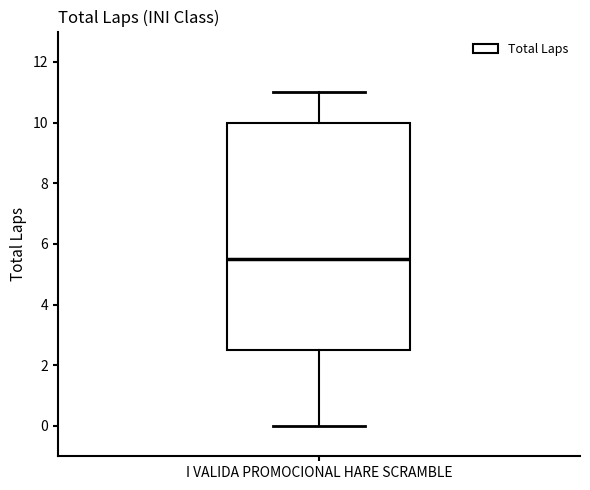

Where is the upper edge of the box for I VALIDA PROMOCIONAL HARE SCRAMBLE on the y-axis? The values are not printed on the chart, so give them approximately, as read against the axis.

10.0